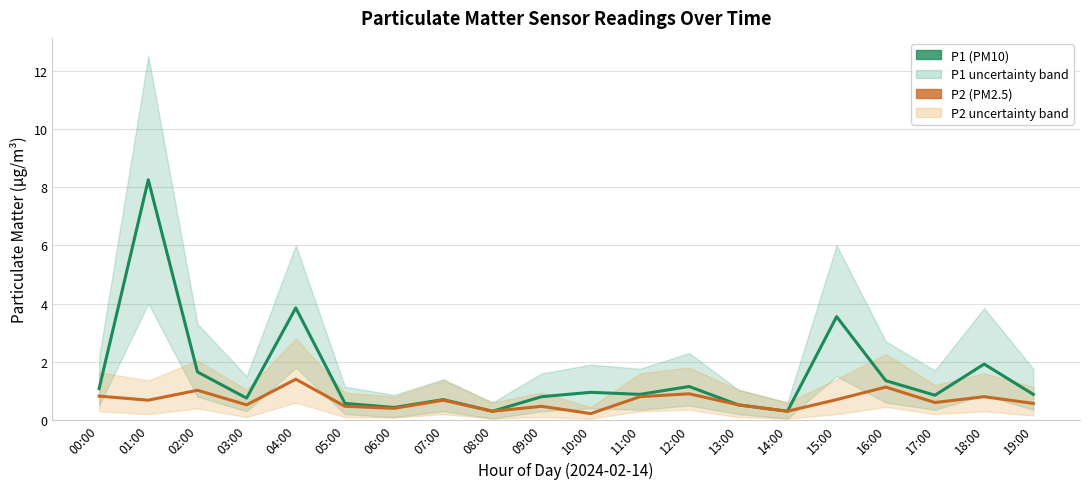

What are all the series names shown in the legend?

P1 (PM10), P2 (PM2.5)